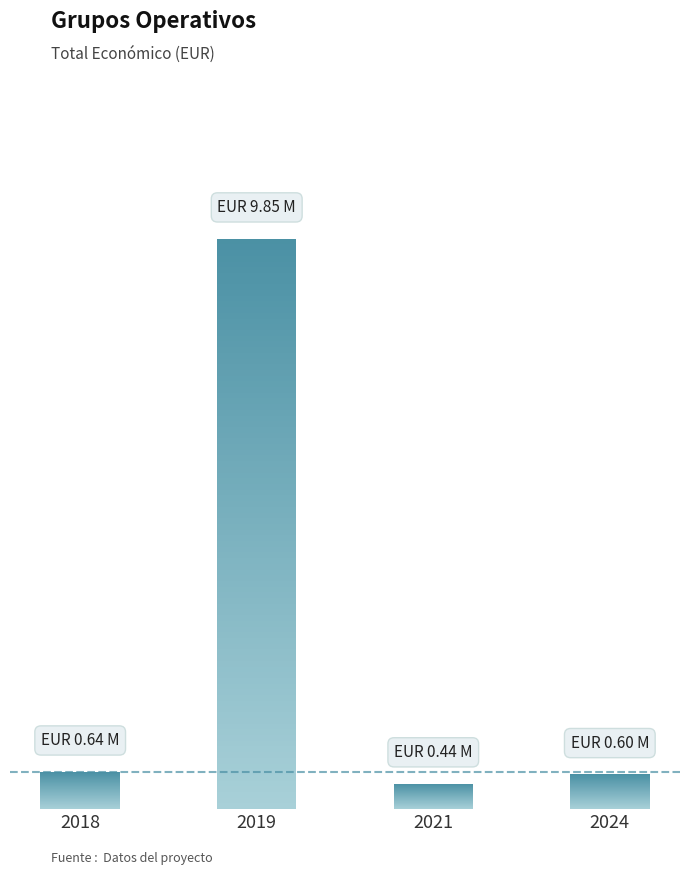

Reading left to right, list all the values displayed in this chart.

2018=644817	2019=9847932	2021=440317	2024=599779